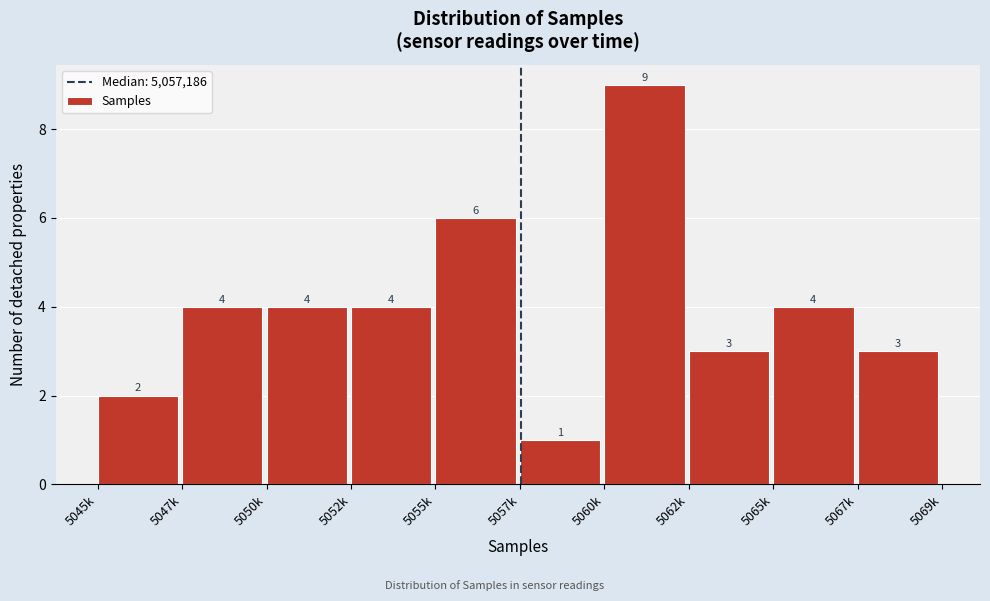

Reading right to left, list all the values displayed in this chart.

3	4	3	9	1	6	4	4	4	2